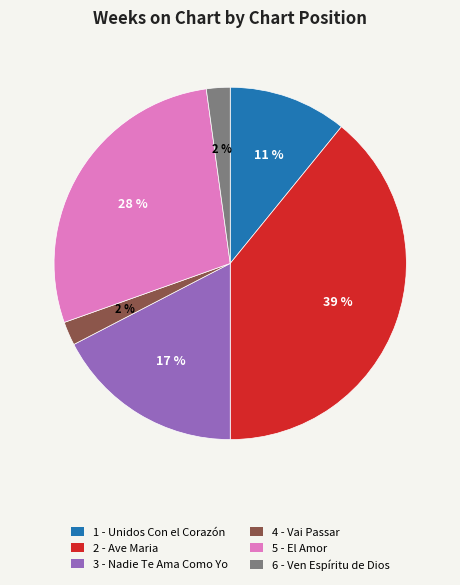

The 2 - Ave Maria slice represents 29% of the pie. True or false?

False